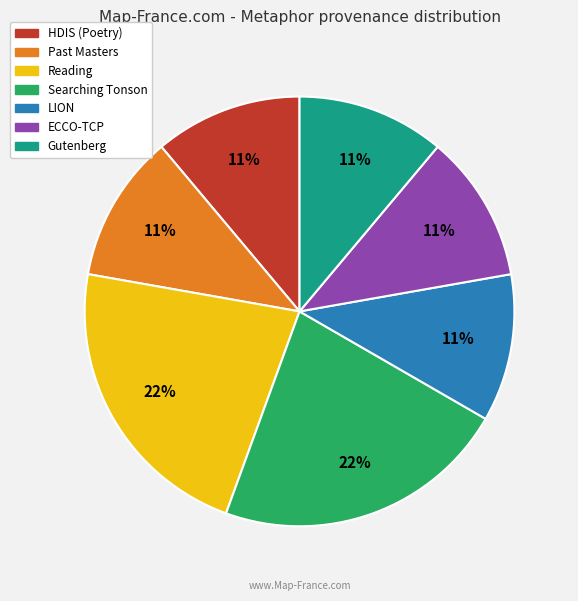

To the nearest percent, what is the difference between the largest and smallest slice percentages?

11%